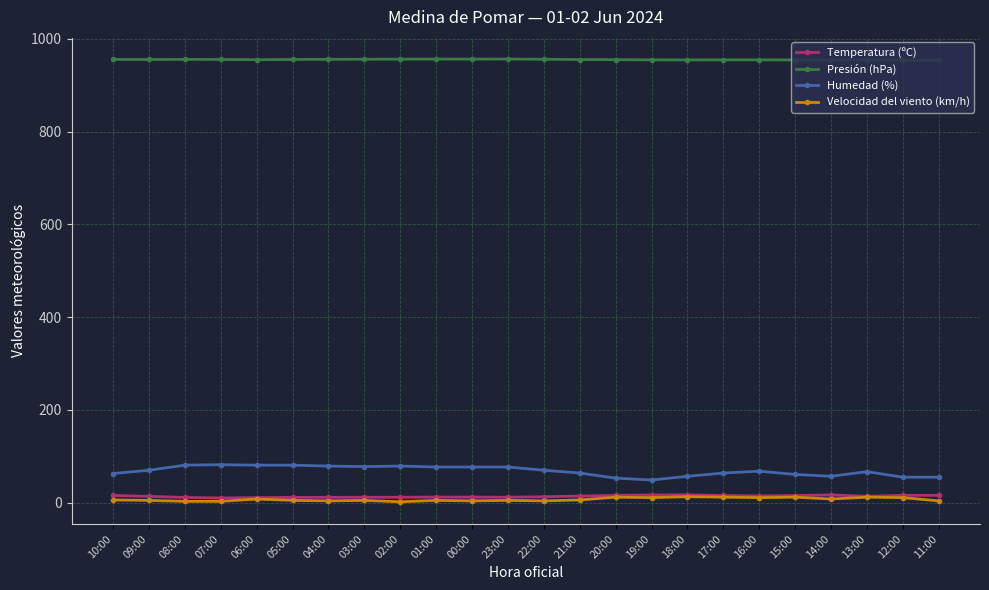

What is the label of the 1st point from the left?

10:00